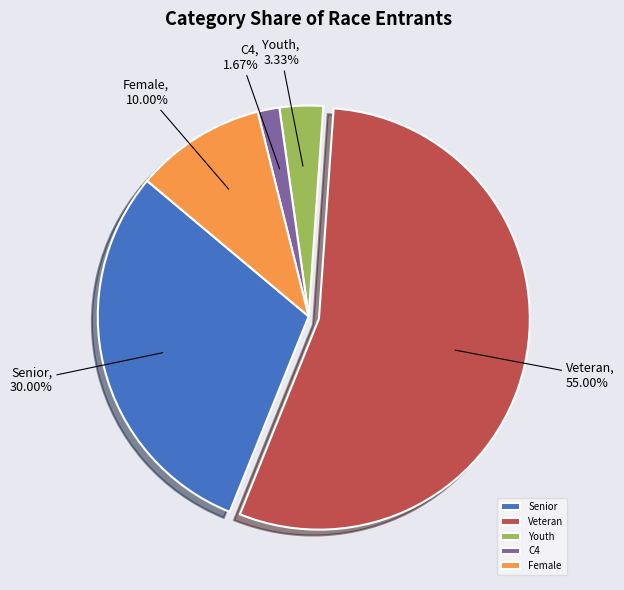

Which category has the smallest portion of the pie?

C4